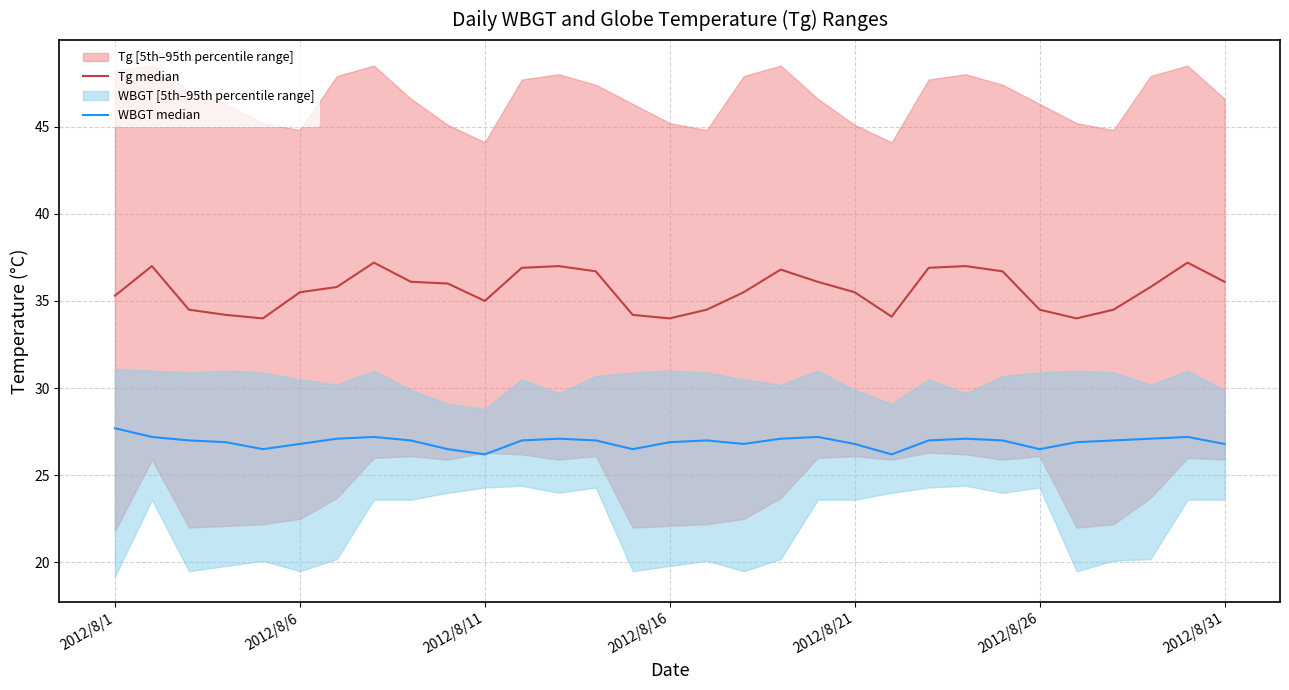

Reading left to right, what are all the values shown in this chart?

Tg median: 35.3	37.0	34.5	34.2	34.0	35.5	35.8	37.2	36.1	36.0	35.0	36.9	37.0	36.7	34.2	34.0	34.5	35.5	36.8	36.1	35.5	34.1	36.9	37.0	36.7	34.5	34.0	34.5	35.8	37.2	36.1
WBGT median: 27.7	27.2	27.0	26.9	26.5	26.8	27.1	27.2	27.0	26.5	26.2	27.0	27.1	27.0	26.5	26.9	27.0	26.8	27.1	27.2	26.8	26.2	27.0	27.1	27.0	26.5	26.9	27.0	27.1	27.2	26.8